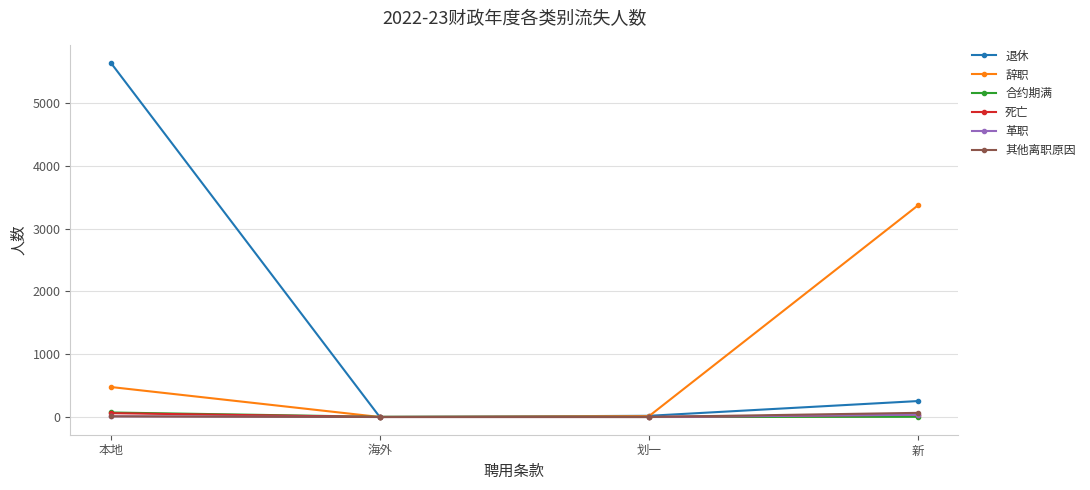

True or false: 死亡 has more than 2 points higher than both neighbors.

False